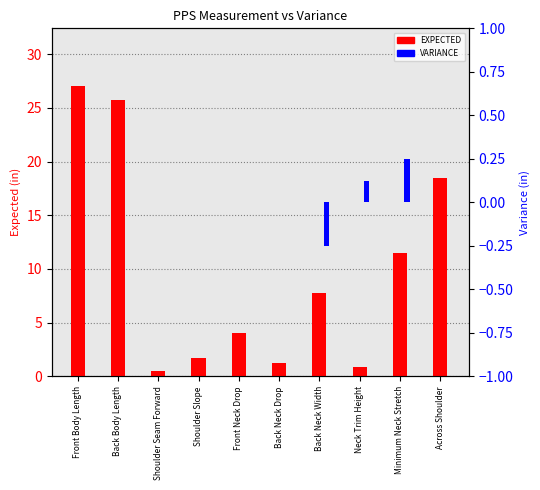

Rank the series by their average value, from highest to lowest.

EXPECTED, VARIANCE